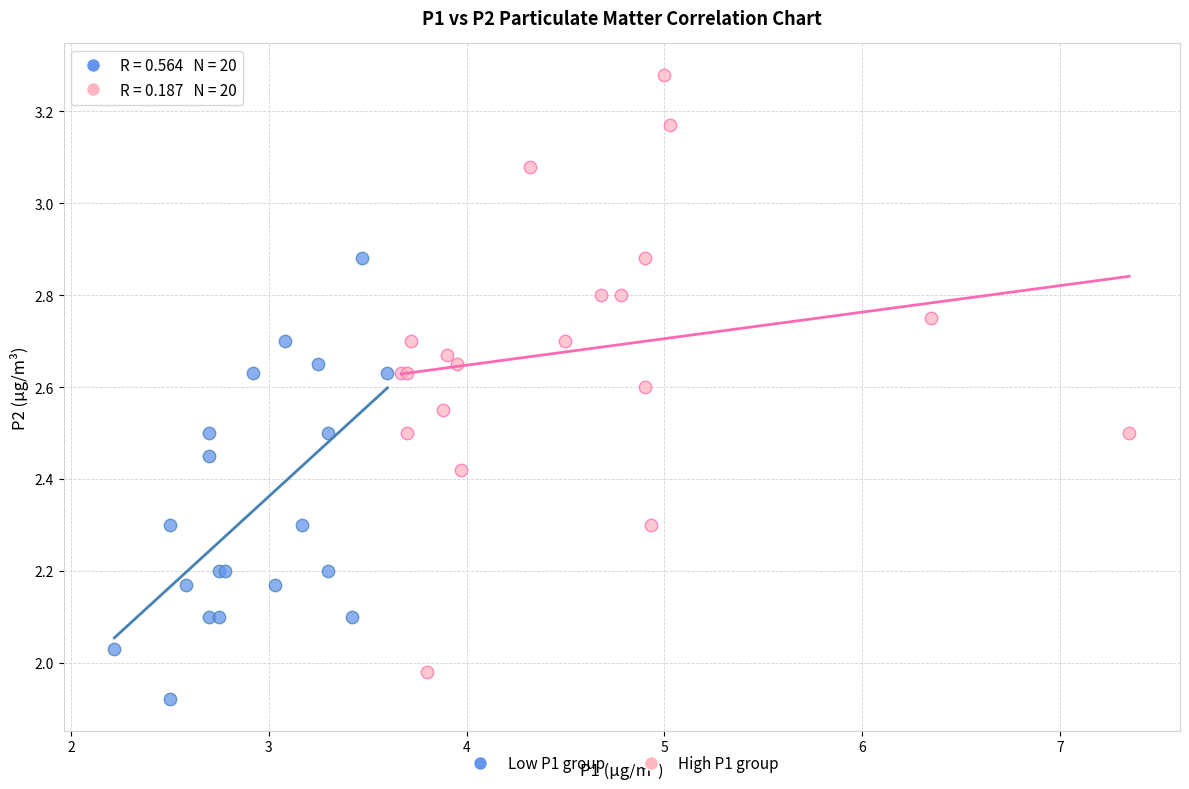

Which series contains the highest Y value?

High P1 group